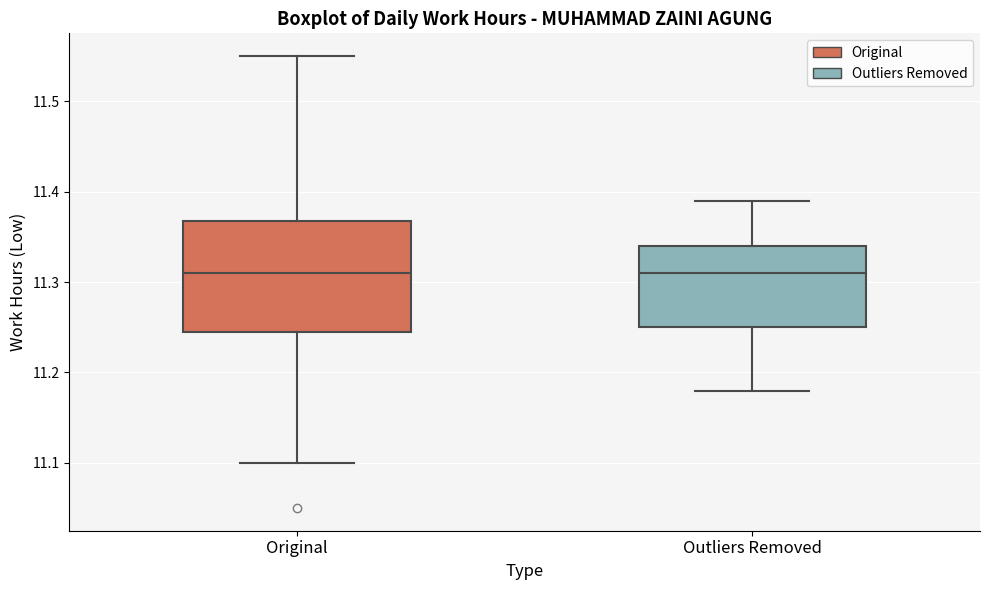

Reading left to right, read every box against the y-axis: the position of its median line, the range the box covers, and the ends of its whiskers. The values are not printed on the chart, so give them approximately, as read against the axis.

Original: median 11.31, box 11.25 to 11.37, whiskers 11.10 to 11.55
Outliers Removed: median 11.31, box 11.25 to 11.34, whiskers 11.18 to 11.39